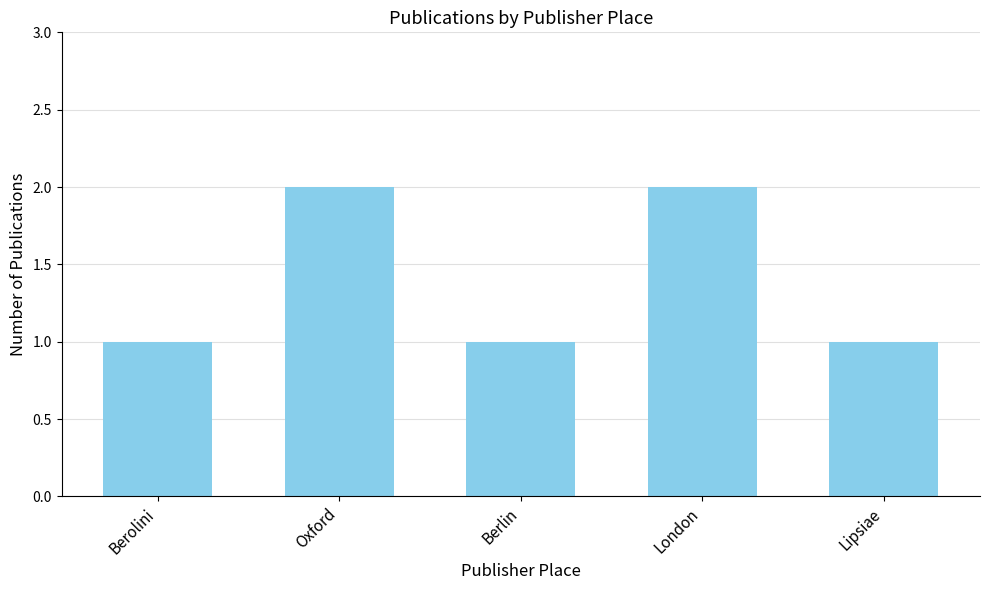

What is the difference between the second highest and minimum values?

1